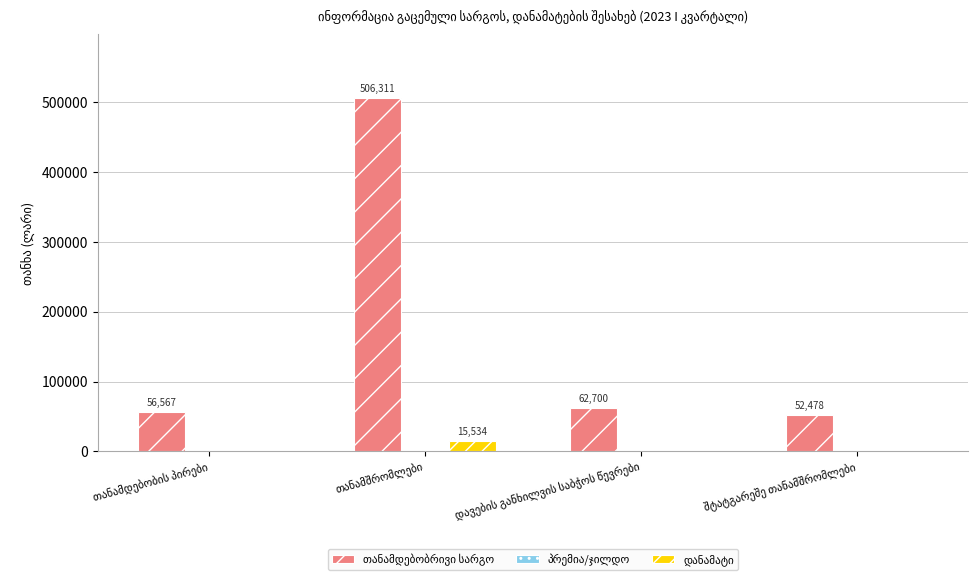

What is the maximum value shown in the chart?

506311